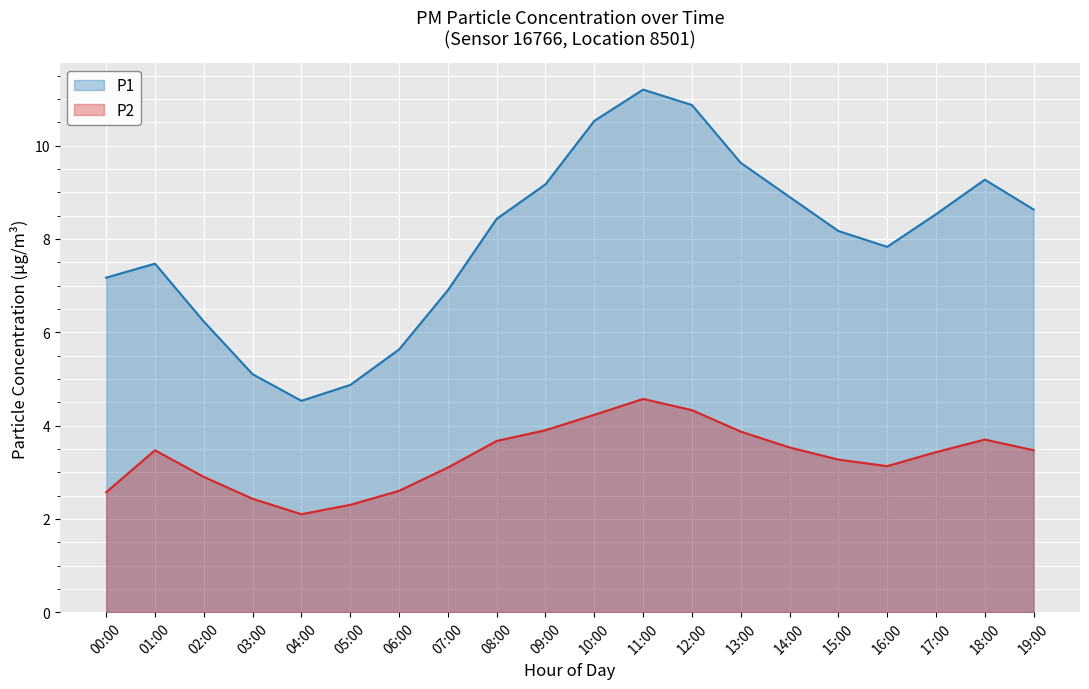

How many lines are shown in the chart?

2